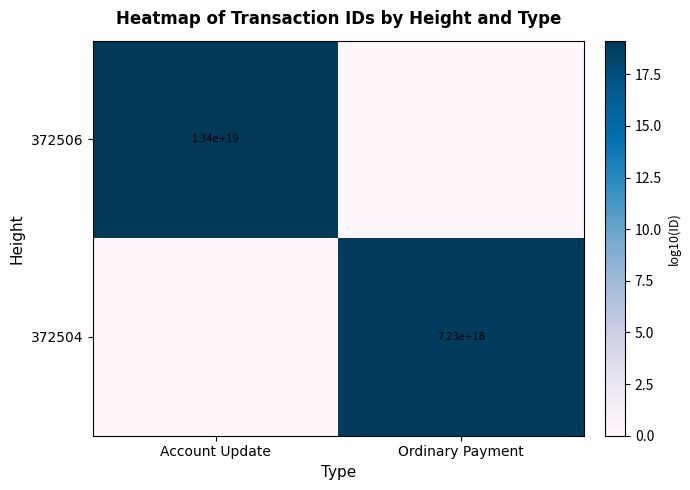

How many data points does each series have?

2